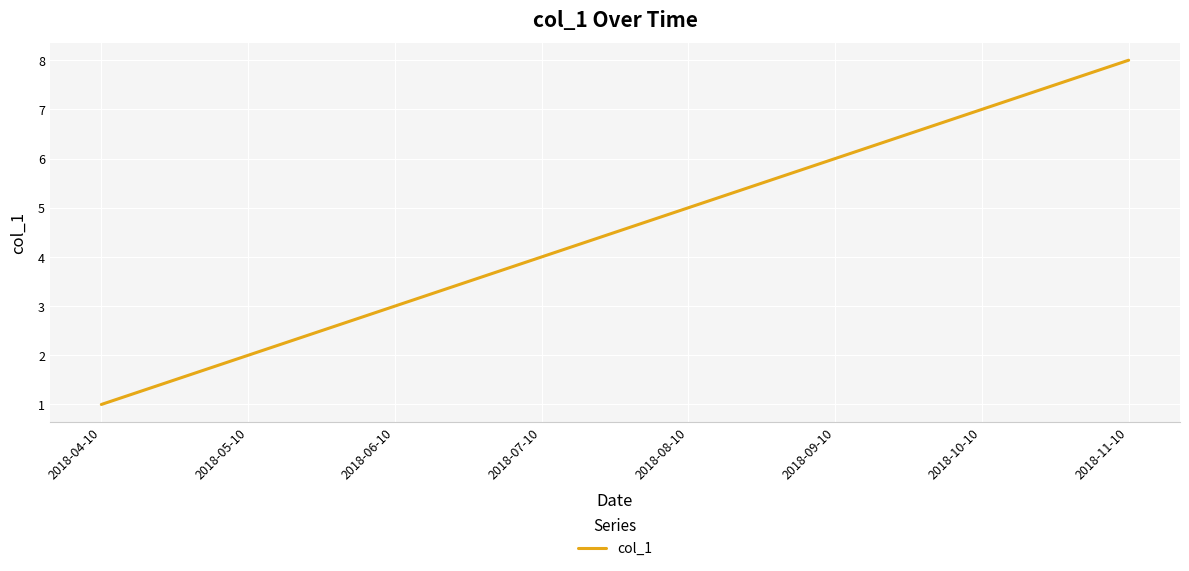

Rank the categories by value from lowest to highest.

2018-04-10, 2018-05-10, 2018-06-10, 2018-07-10, 2018-08-10, 2018-09-10, 2018-10-10, 2018-11-10